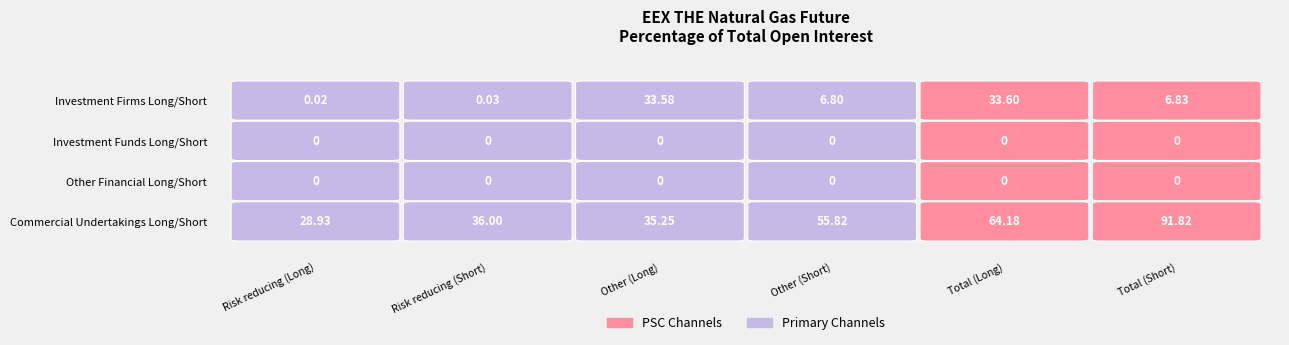

Is the value of Risk reducing (Long) at 1 greater than the value of Risk reducing (Short) at 1?

No